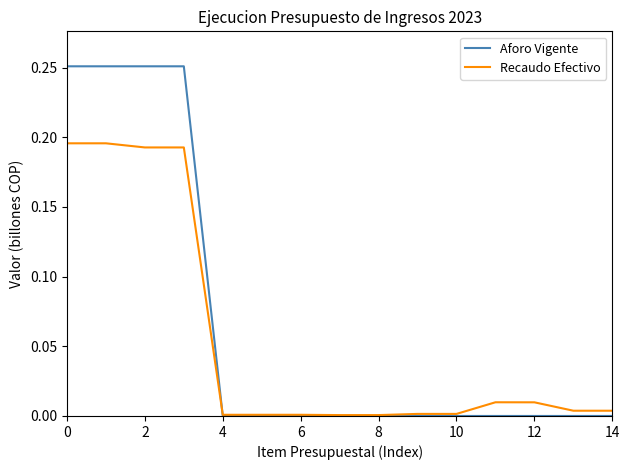

True or false: Recaudo Efectivo and Aforo Vigente intersect in this chart.

True